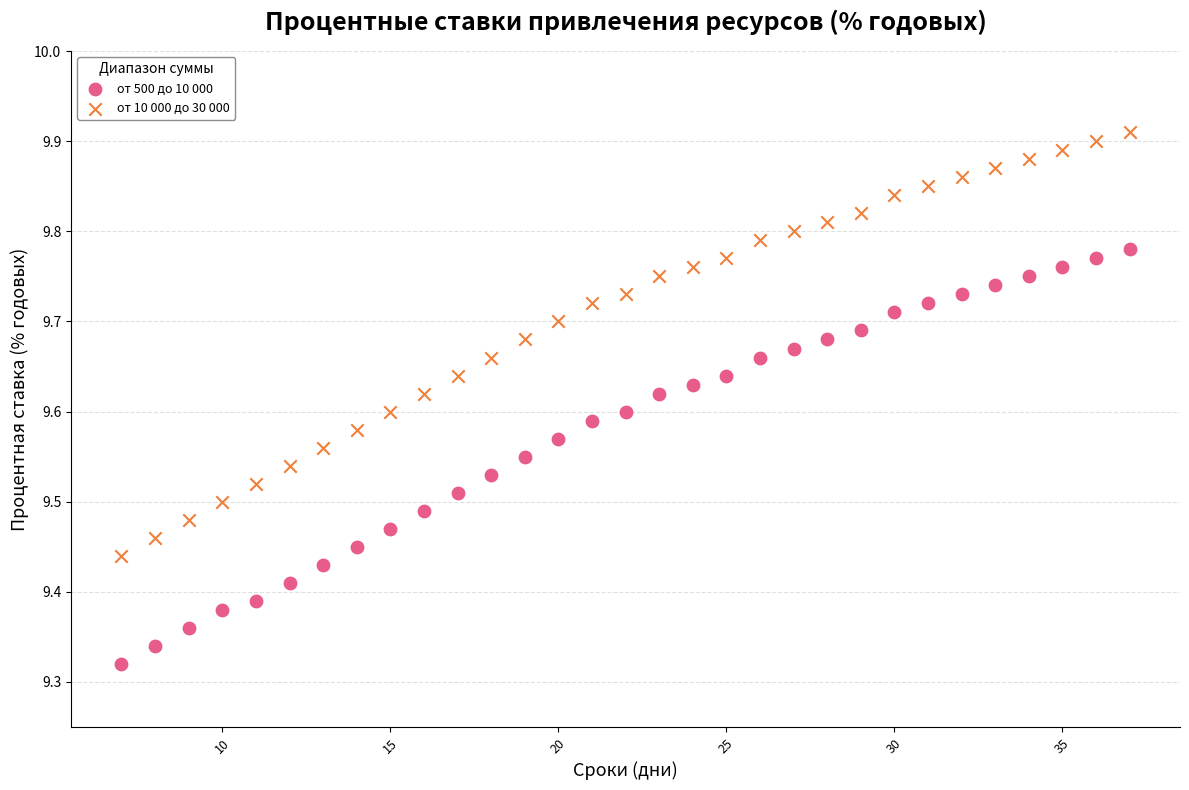

Across all data points, what is the range of Y values (max minus min)?

0.6